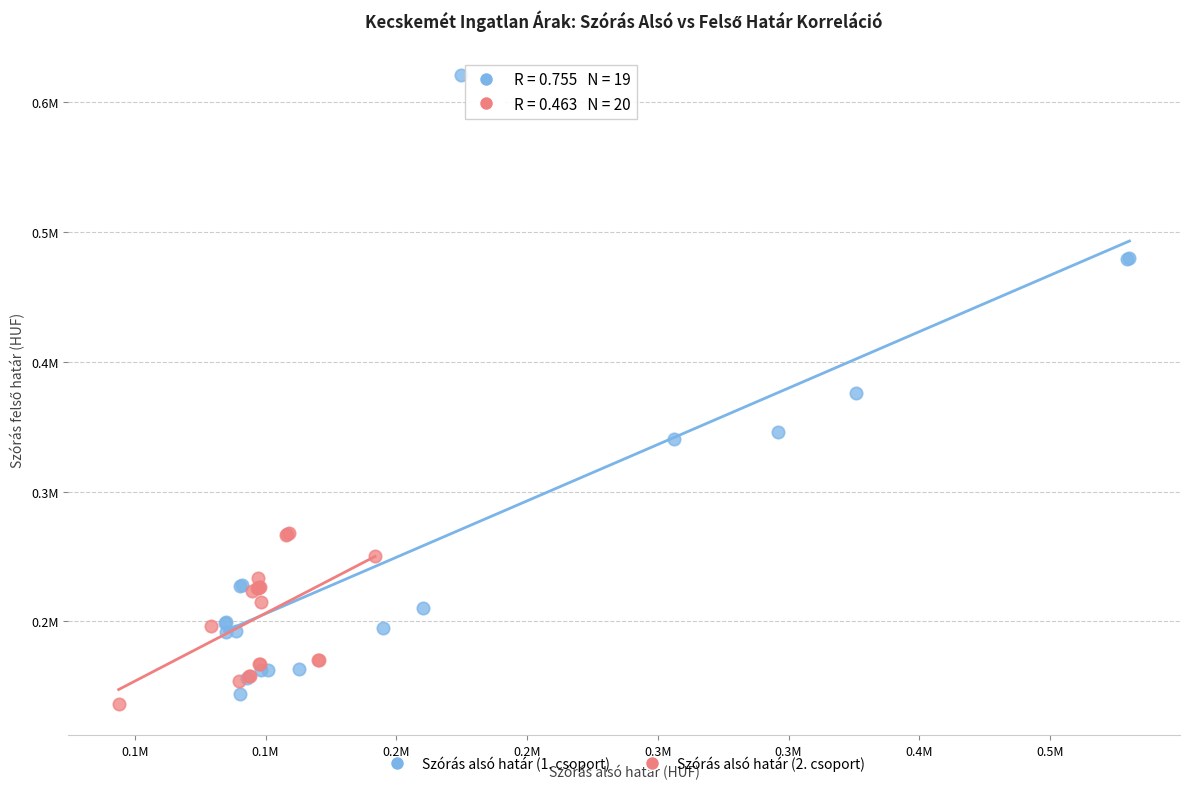

What are all the series names shown in the legend?

Szórás alsó határ (1. csoport), Szórás alsó határ (2. csoport)